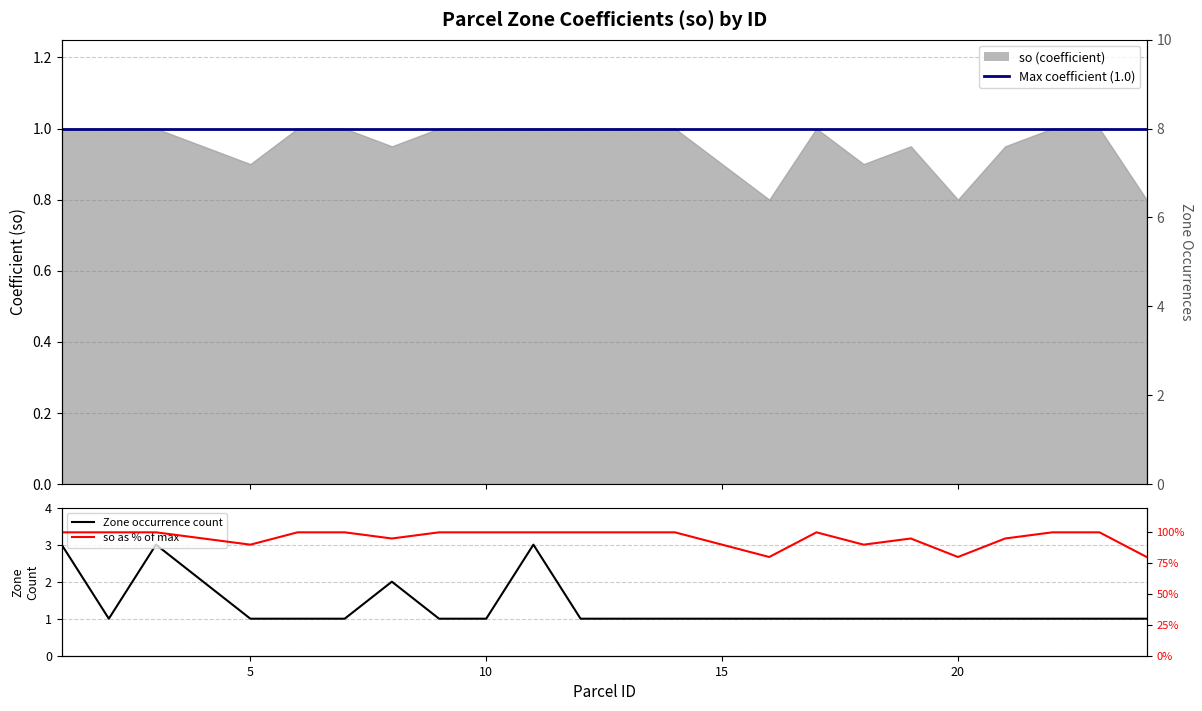

What is the ratio of the value at 3 to the value at 14?

1.0